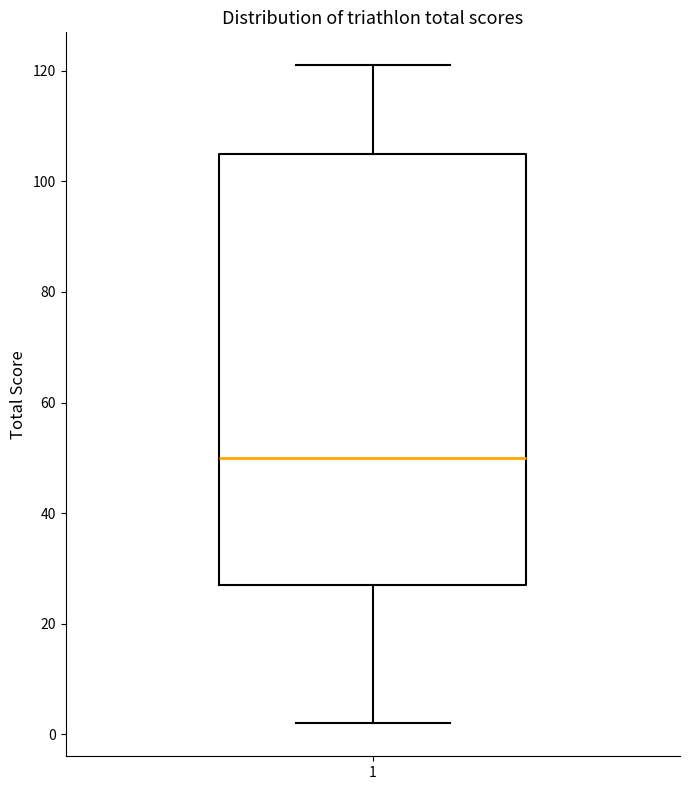

Transcribe this box plot: give where the median line is, the range the box spans, and where the two whiskers end, as read against the y-axis. The values are not printed on the chart, so give them approximately, as read against the axis.

median 50, box 28 to 106, whiskers 2 to 122